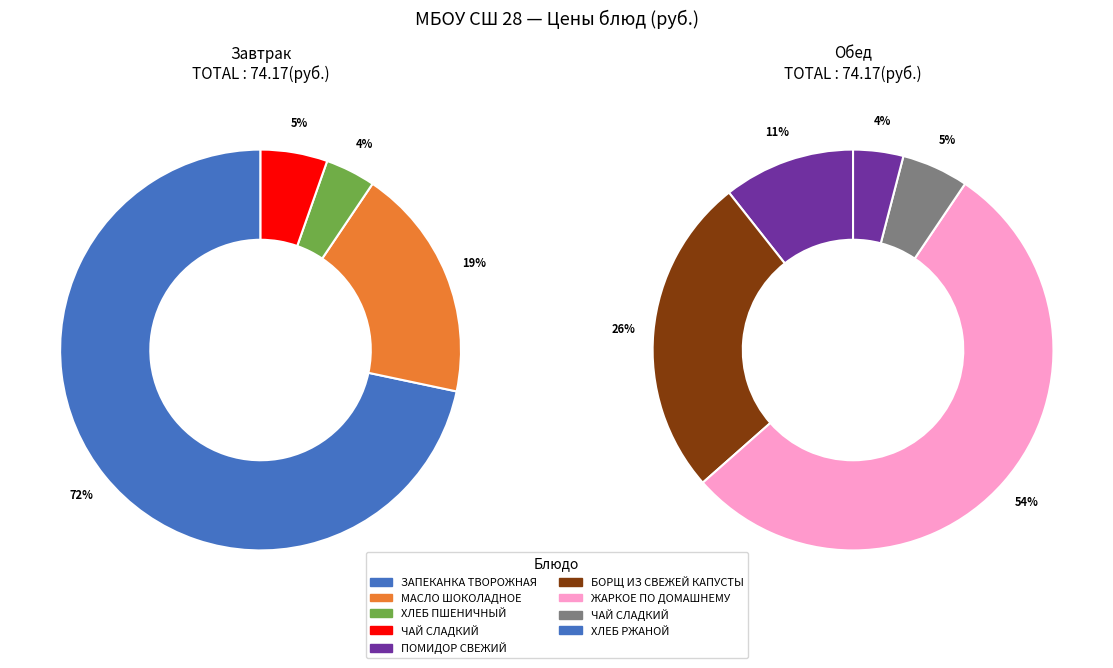

What portion of the pie excludes ХЛЕБ ПШЕНИЧНЫЙ?

98.0%